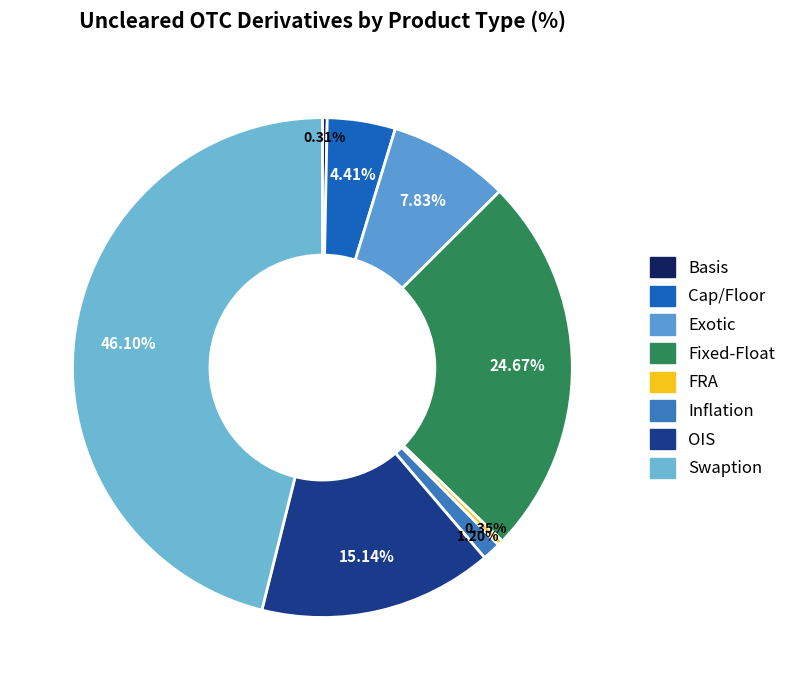

To the nearest percent, what percentage of the pie is Exotic?

8%